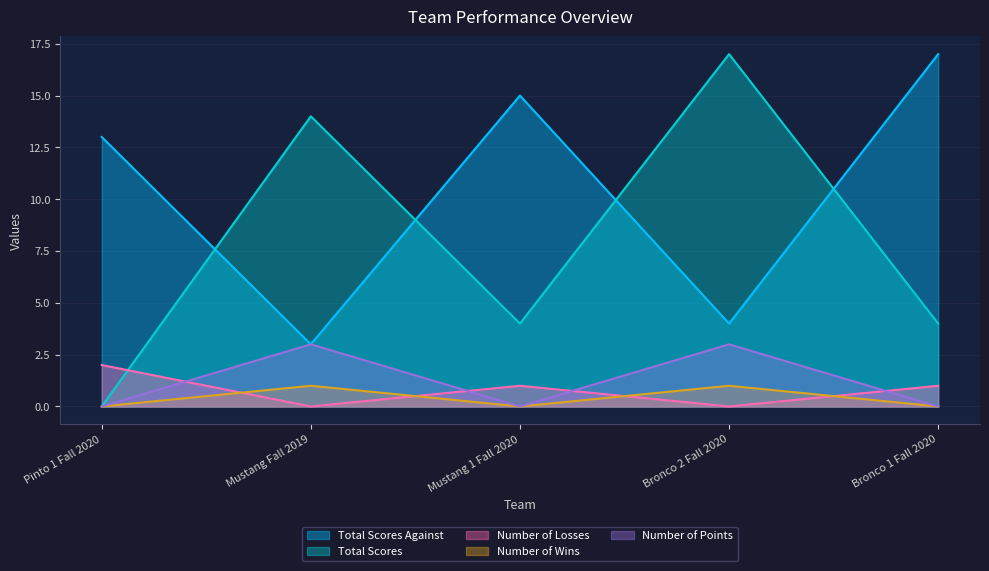

What is the label of the 4th point from the left?

Bronco 2 Fall 2020